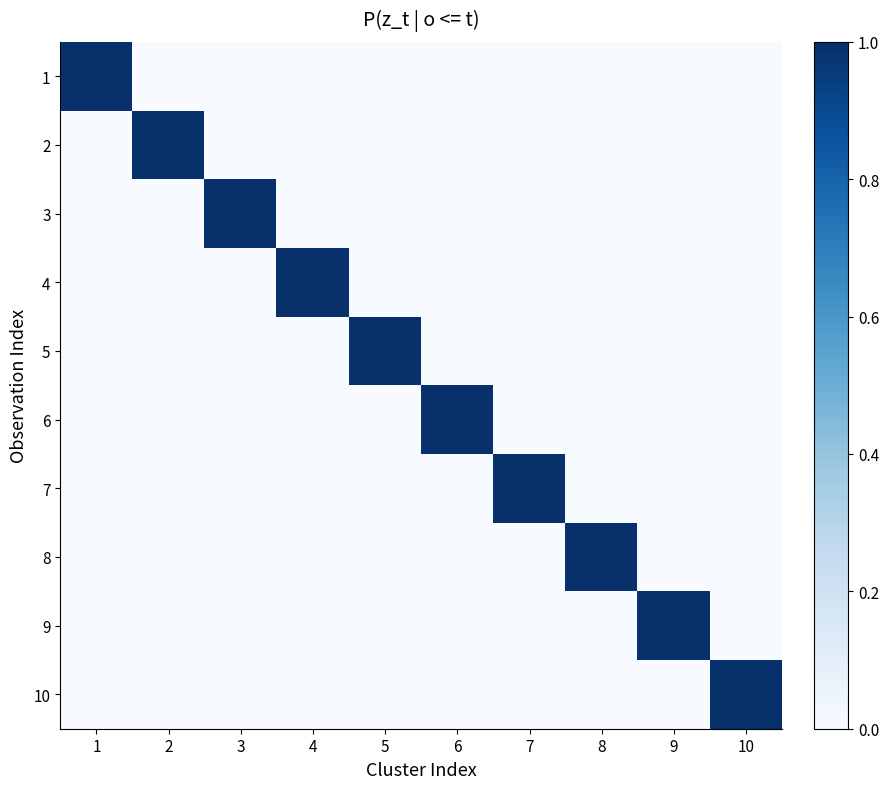

What is the total value across all series at 7?

1